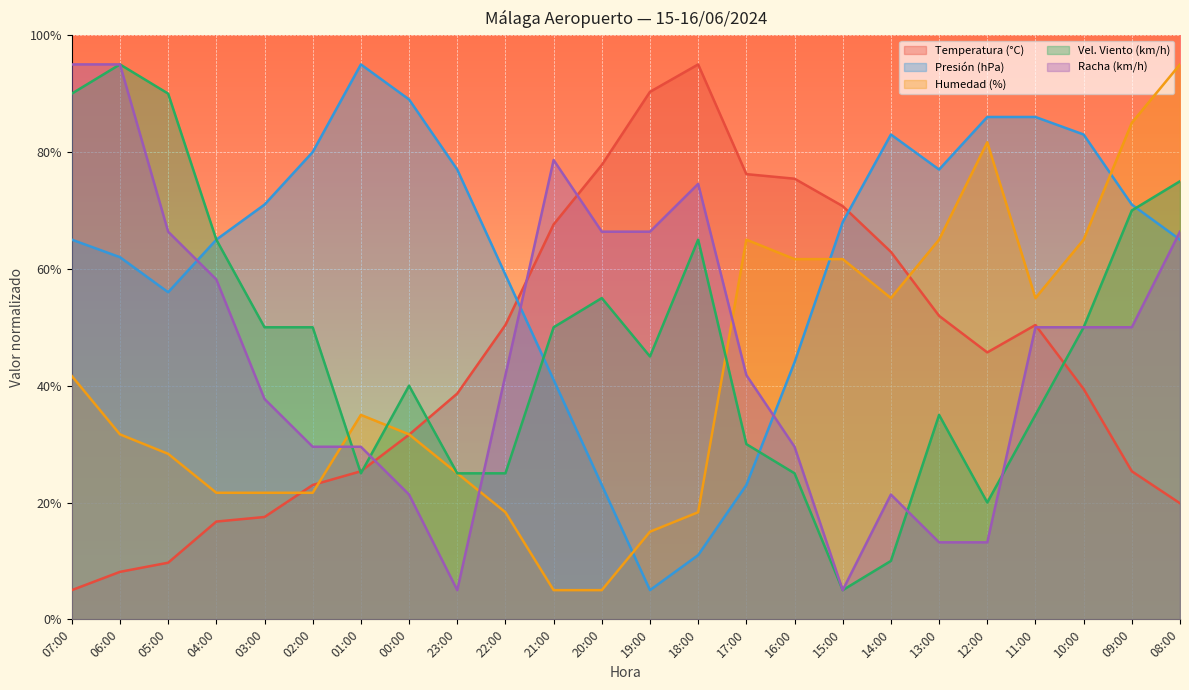

Rank the categories by Temperatura (°C) value from lowest to highest.

07:00, 06:00, 05:00, 04:00, 03:00, 08:00, 02:00, 01:00, 09:00, 00:00, 23:00, 10:00, 12:00, 22:00, 11:00, 13:00, 14:00, 21:00, 15:00, 16:00, 17:00, 20:00, 19:00, 18:00